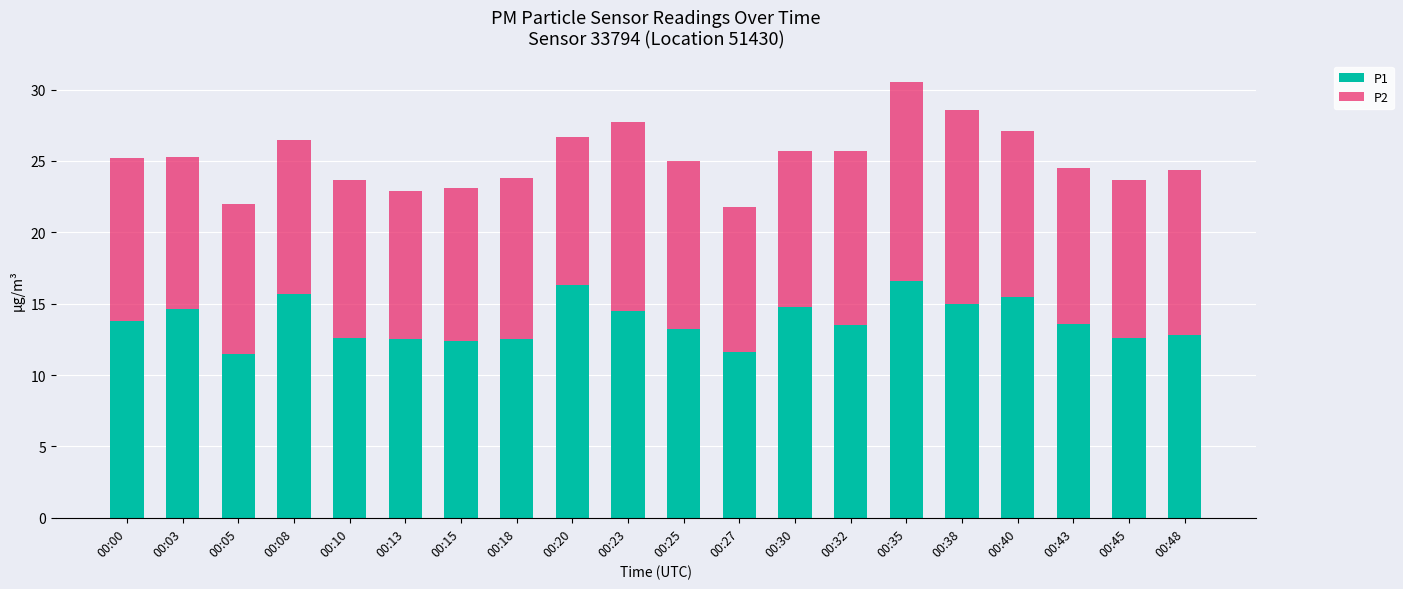

What is the total value across all series at 00:05?

22.0